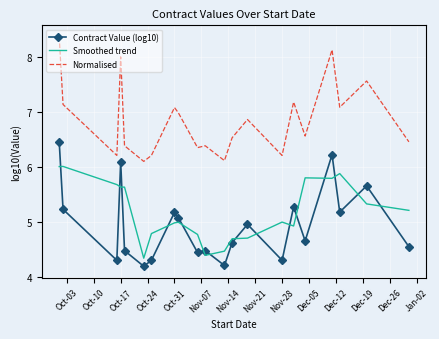

Count the number of data series in this chart.

3